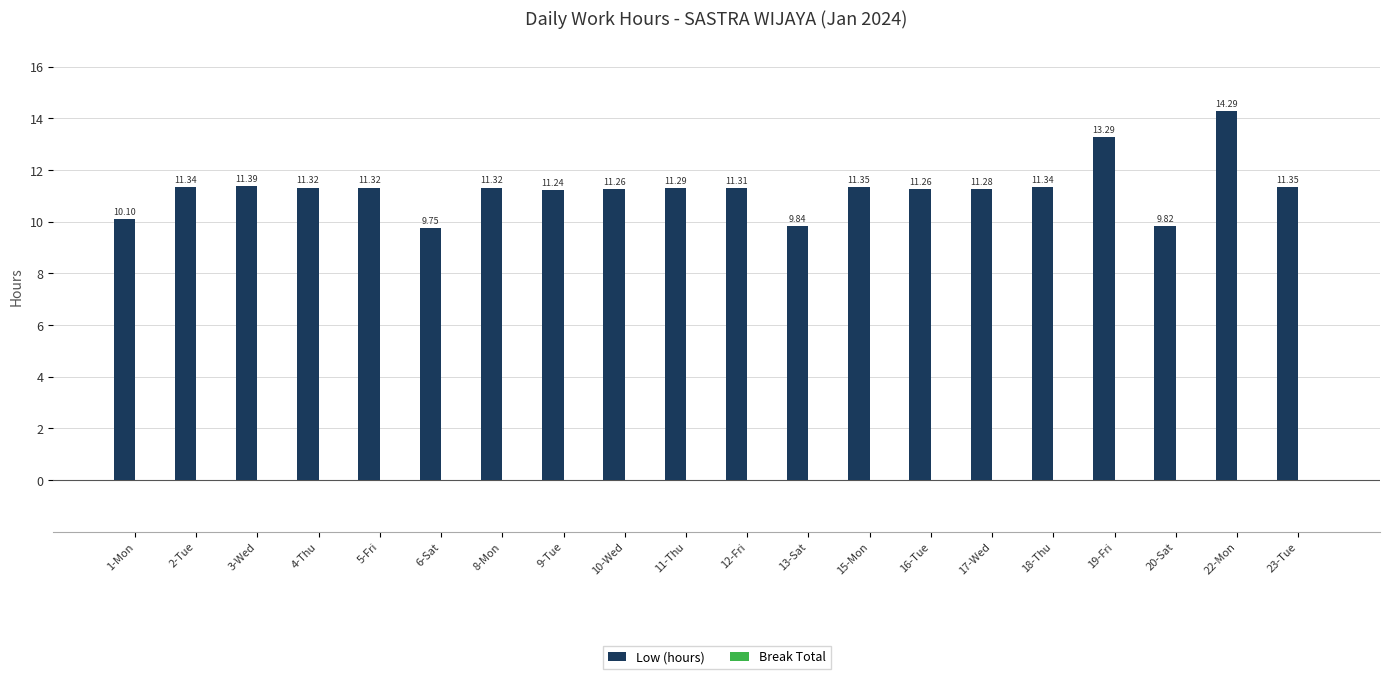

What is the difference between the maximum and minimum values?

4.5